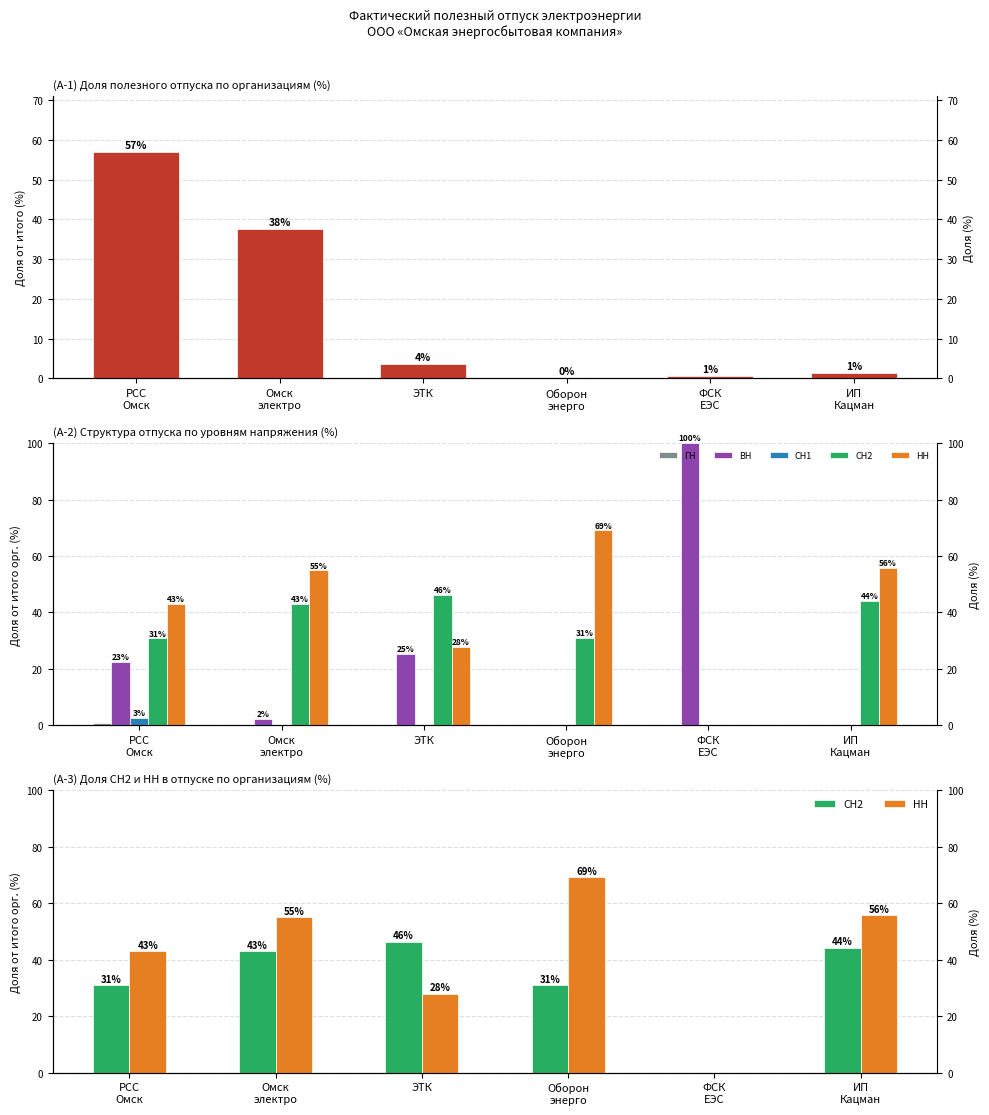

What is the maximum value for ГН?

1.0